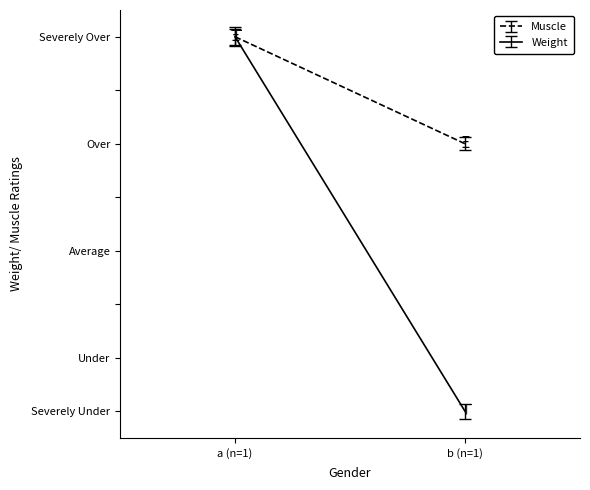

Is the value of Weight at b greater than the value of Muscle at a?

No